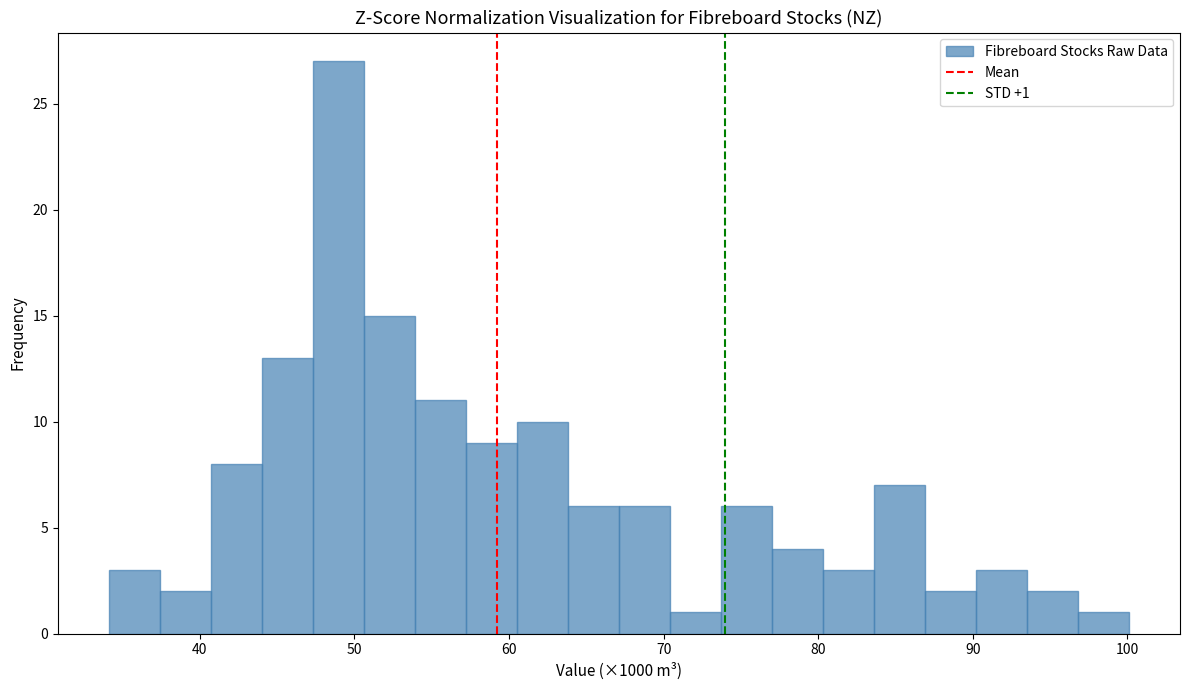

Around what value on the x-axis is the tallest bar? Give the approximate position of its centre, as read against the axis.

49